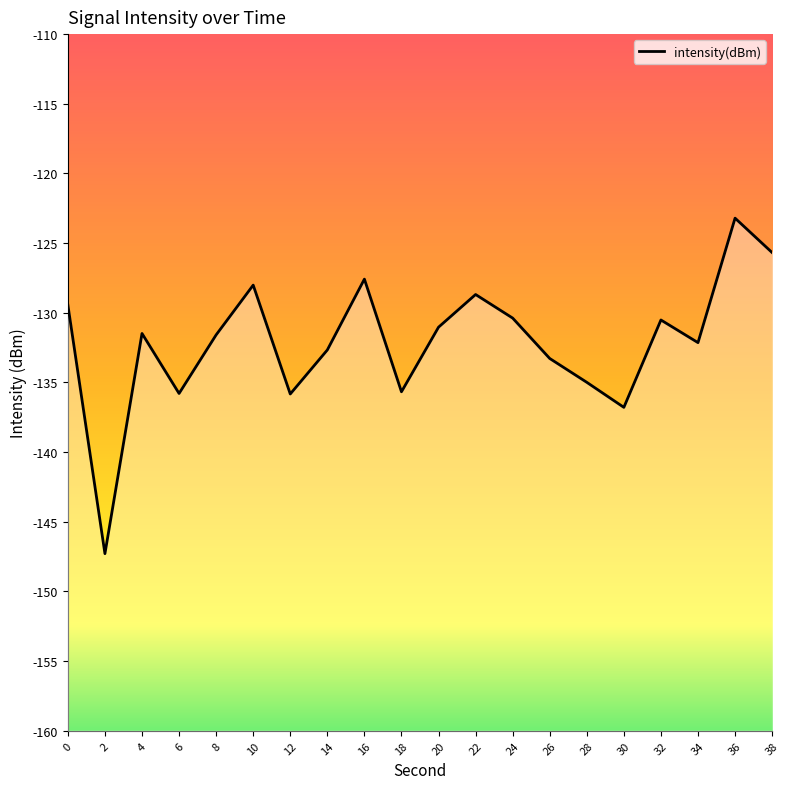

How many points are higher than both their immediate neighbors (excluding endpoints)?

6